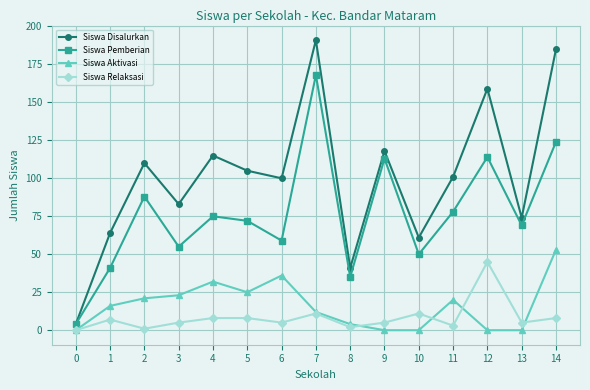

Reading left to right, list all the values displayed in this chart.

Siswa Disalurkan: 0=4	1=64	2=110	3=83	4=115	5=105	6=100	7=191	8=41	9=118	10=61	11=101	12=159	13=74	14=185
Siswa Pemberian: 0=4	1=41	2=88	3=55	4=75	5=72	6=59	7=168	8=35	9=113	10=50	11=78	12=114	13=69	14=124
Siswa Aktivasi: 0=0	1=16	2=21	3=23	4=32	5=25	6=36	7=12	8=4	9=0	10=0	11=20	12=0	13=0	14=53
Siswa Relaksasi: 0=0	1=7	2=1	3=5	4=8	5=8	6=5	7=11	8=2	9=5	10=11	11=3	12=45	13=5	14=8